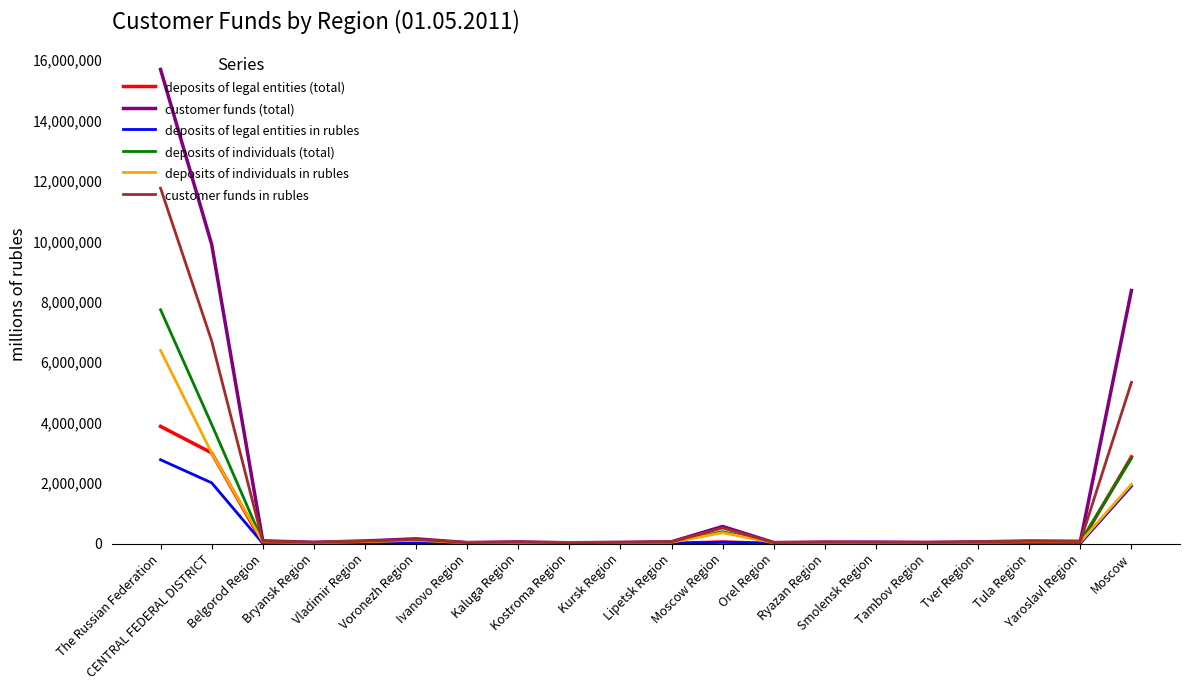

How many lines are shown in the chart?

6